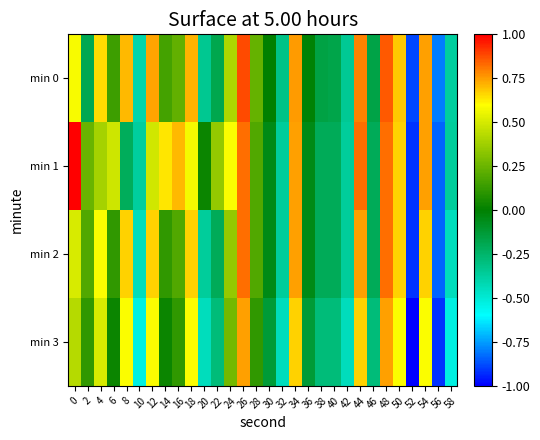

Reading right to left, transcribe all the data shown in this chart.

min 0: 58=-0.4	56=-0.8	54=0.7	52=-0.9	50=0.7	48=0.9	46=-0.2	44=0.8	42=-0.3	40=-0.2	38=-0.2	36=-0.0	34=0.8	32=-0.3	30=0.0	28=0.2	26=0.9	24=0.4	22=-0.2	20=-0.3	18=0.7	16=0.2	14=0.2	12=0.7	10=-0.4	8=0.7	6=0.1	4=0.6	2=-0.2	0=0.6
min 1: 58=-0.4	56=-0.8	54=0.7	52=-0.9	50=0.7	48=0.8	46=-0.2	44=0.8	42=-0.4	40=-0.2	38=-0.2	36=-0.0	34=0.7	32=-0.4	30=-0.0	28=0.2	26=0.8	24=0.6	22=0.3	20=0.0	18=0.6	16=0.7	14=0.6	12=0.5	10=-0.4	8=-0.2	6=0.5	4=0.4	2=0.2	0=1.0
min 2: 58=-0.4	56=-0.8	54=0.7	52=-0.9	50=0.7	48=0.8	46=-0.2	44=0.7	42=-0.4	40=-0.2	38=-0.2	36=-0.0	34=0.7	32=-0.4	30=-0.0	28=0.2	26=0.8	24=0.3	22=-0.2	20=-0.4	18=0.7	16=0.2	14=0.1	12=0.7	10=-0.4	8=0.7	6=0.1	4=0.6	2=0.2	0=0.5
min 3: 58=-0.5	56=-0.9	54=0.6	52=-1.0	50=0.6	48=0.7	46=-0.3	44=0.7	42=-0.4	40=-0.3	38=-0.3	36=-0.1	34=0.7	32=-0.4	30=-0.1	28=0.1	26=0.7	24=0.3	22=-0.3	20=-0.4	18=0.6	16=0.1	14=0.0	12=0.6	10=-0.5	8=0.6	6=0.0	4=0.5	2=0.1	0=0.4